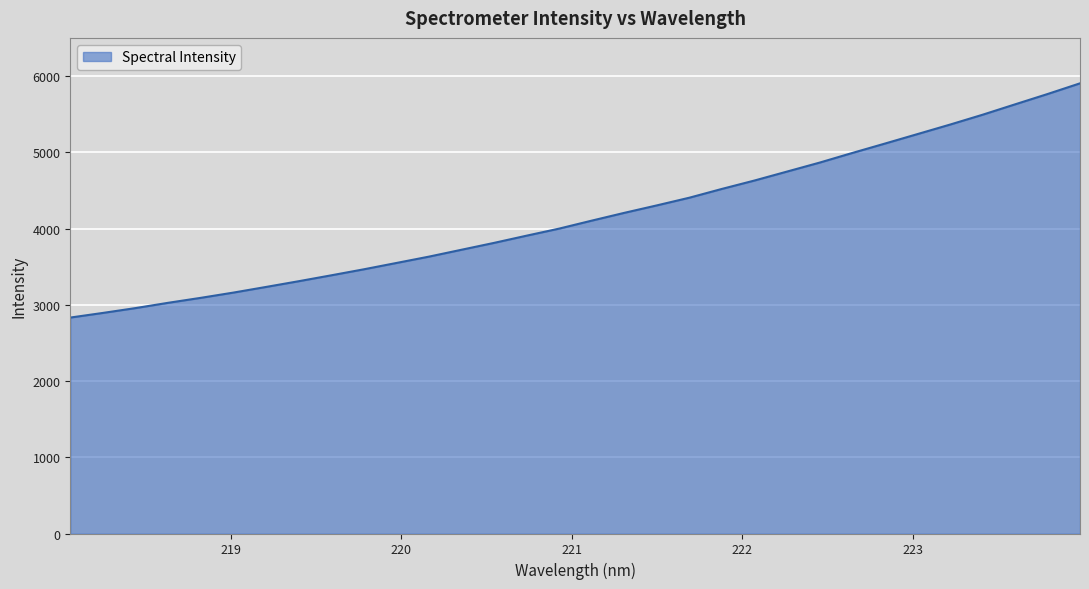

What is the minimum value shown in the chart?

2832.1